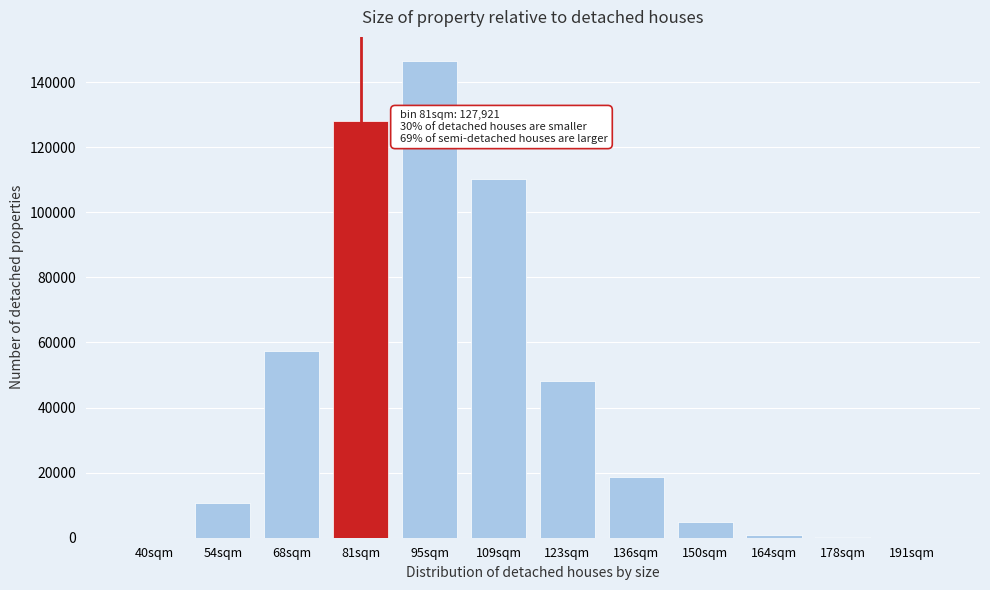

Is it true that the value at 95sqm is 146556?

True